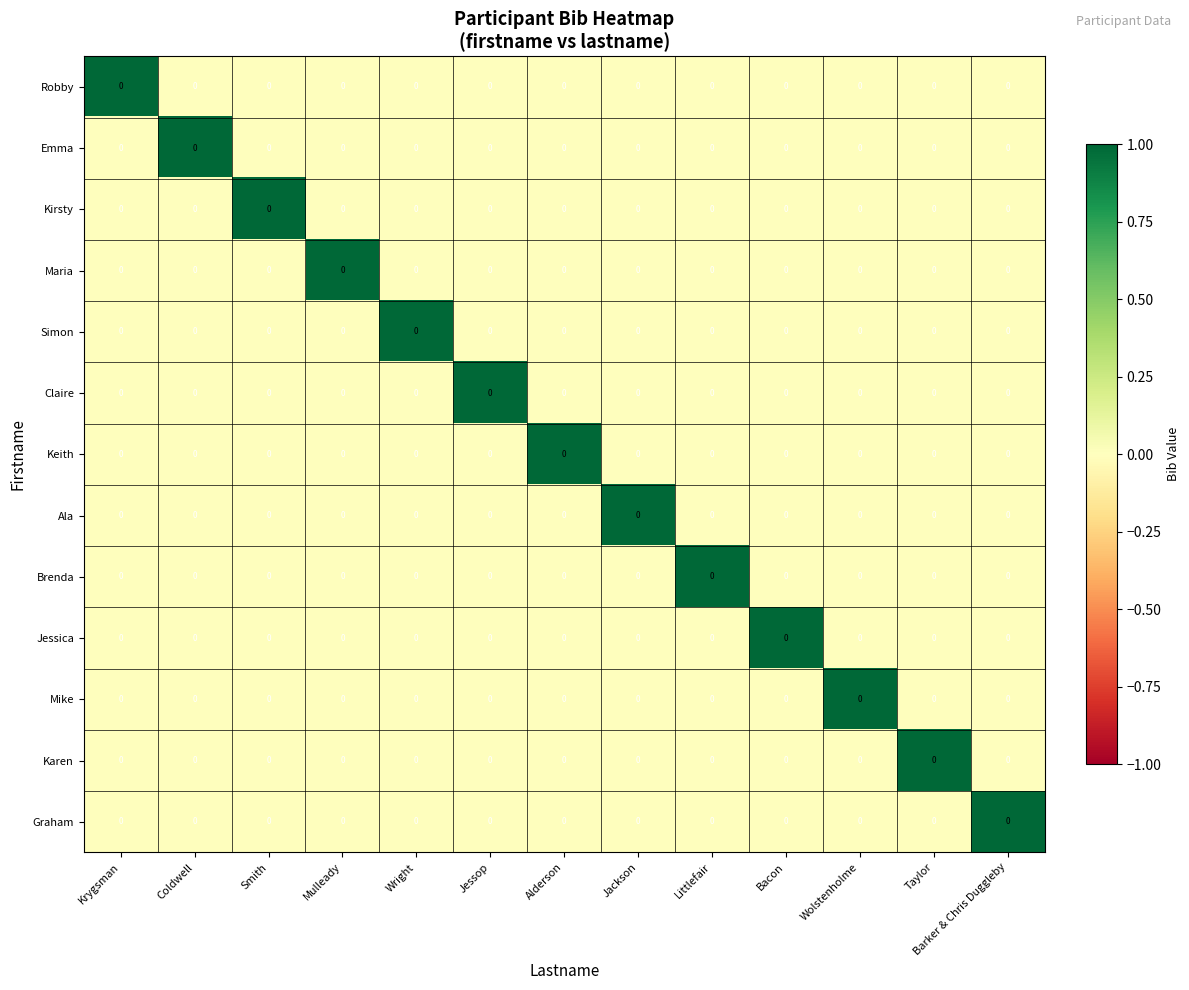

Reading left to right, list all the values displayed in this chart.

Robby: Krygsman=0	Coldwell=0	Smith=0	Mulleady=0	Wright=0	Jessop=0	Alderson=0	Jackson=0	Littlefair=0	Bacon=0	Wolstenholme=0	Taylor=0	Barker & Chris Duggleby=0
Emma: Krygsman=0	Coldwell=0	Smith=0	Mulleady=0	Wright=0	Jessop=0	Alderson=0	Jackson=0	Littlefair=0	Bacon=0	Wolstenholme=0	Taylor=0	Barker & Chris Duggleby=0
Kirsty: Krygsman=0	Coldwell=0	Smith=0	Mulleady=0	Wright=0	Jessop=0	Alderson=0	Jackson=0	Littlefair=0	Bacon=0	Wolstenholme=0	Taylor=0	Barker & Chris Duggleby=0
Maria: Krygsman=0	Coldwell=0	Smith=0	Mulleady=0	Wright=0	Jessop=0	Alderson=0	Jackson=0	Littlefair=0	Bacon=0	Wolstenholme=0	Taylor=0	Barker & Chris Duggleby=0
Simon: Krygsman=0	Coldwell=0	Smith=0	Mulleady=0	Wright=0	Jessop=0	Alderson=0	Jackson=0	Littlefair=0	Bacon=0	Wolstenholme=0	Taylor=0	Barker & Chris Duggleby=0
Claire: Krygsman=0	Coldwell=0	Smith=0	Mulleady=0	Wright=0	Jessop=0	Alderson=0	Jackson=0	Littlefair=0	Bacon=0	Wolstenholme=0	Taylor=0	Barker & Chris Duggleby=0
Keith: Krygsman=0	Coldwell=0	Smith=0	Mulleady=0	Wright=0	Jessop=0	Alderson=0	Jackson=0	Littlefair=0	Bacon=0	Wolstenholme=0	Taylor=0	Barker & Chris Duggleby=0
Ala: Krygsman=0	Coldwell=0	Smith=0	Mulleady=0	Wright=0	Jessop=0	Alderson=0	Jackson=0	Littlefair=0	Bacon=0	Wolstenholme=0	Taylor=0	Barker & Chris Duggleby=0
Brenda: Krygsman=0	Coldwell=0	Smith=0	Mulleady=0	Wright=0	Jessop=0	Alderson=0	Jackson=0	Littlefair=0	Bacon=0	Wolstenholme=0	Taylor=0	Barker & Chris Duggleby=0
Jessica: Krygsman=0	Coldwell=0	Smith=0	Mulleady=0	Wright=0	Jessop=0	Alderson=0	Jackson=0	Littlefair=0	Bacon=0	Wolstenholme=0	Taylor=0	Barker & Chris Duggleby=0
Mike: Krygsman=0	Coldwell=0	Smith=0	Mulleady=0	Wright=0	Jessop=0	Alderson=0	Jackson=0	Littlefair=0	Bacon=0	Wolstenholme=0	Taylor=0	Barker & Chris Duggleby=0
Karen: Krygsman=0	Coldwell=0	Smith=0	Mulleady=0	Wright=0	Jessop=0	Alderson=0	Jackson=0	Littlefair=0	Bacon=0	Wolstenholme=0	Taylor=0	Barker & Chris Duggleby=0
Graham: Krygsman=0	Coldwell=0	Smith=0	Mulleady=0	Wright=0	Jessop=0	Alderson=0	Jackson=0	Littlefair=0	Bacon=0	Wolstenholme=0	Taylor=0	Barker & Chris Duggleby=0